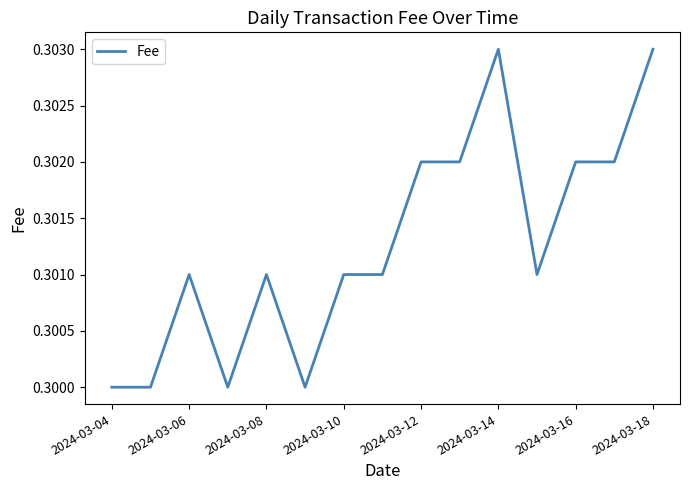

The value at 2024-03-04 is 0.5. True or false?

False